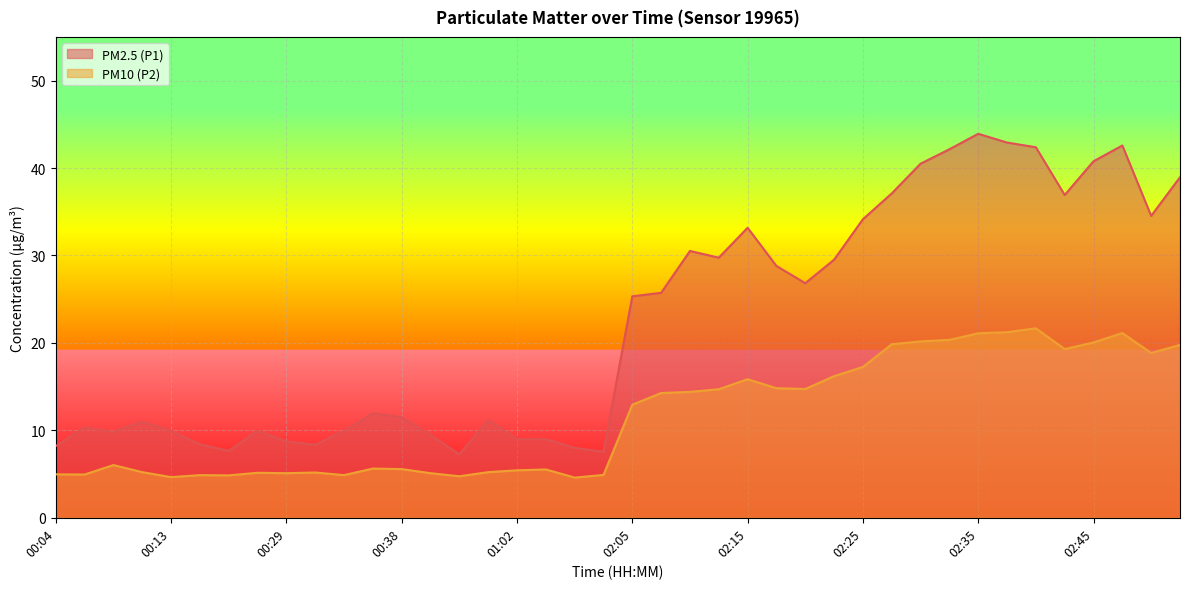

What position from the left is 02:47?

38